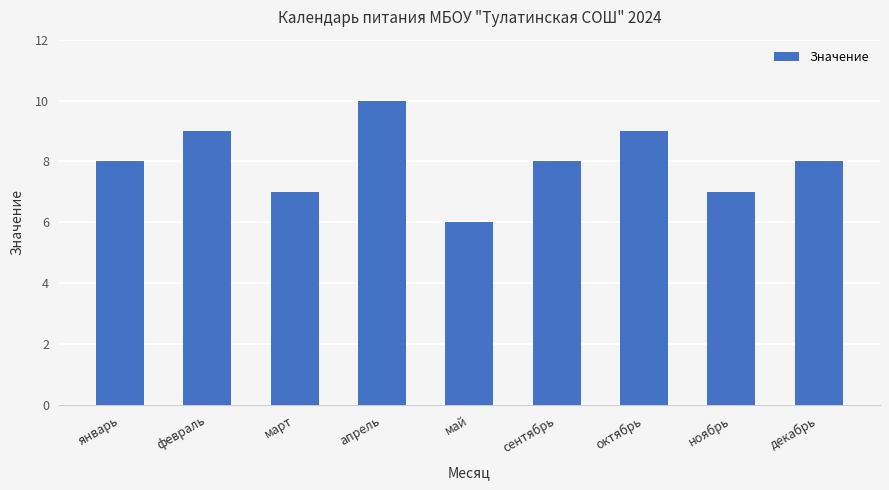

How many data points does each series have?

9